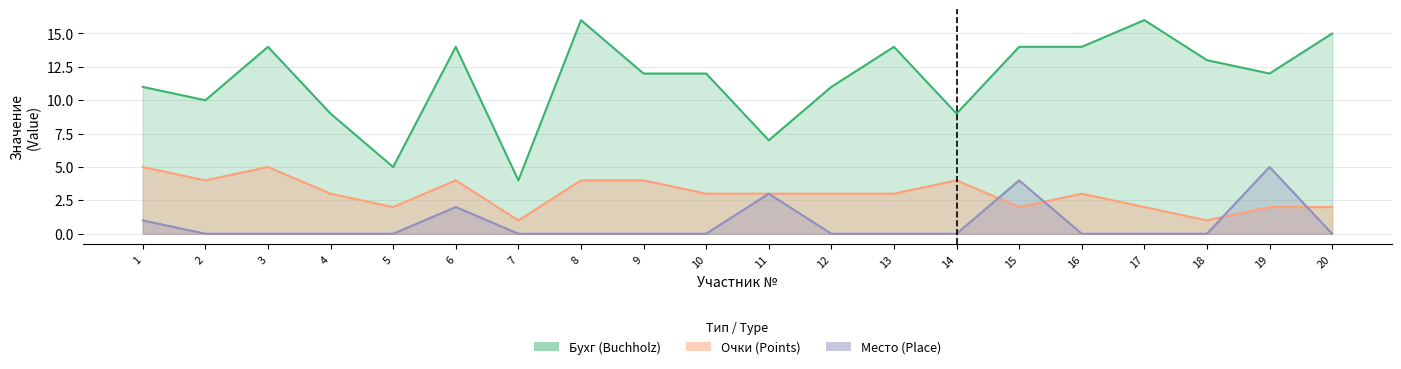

True or false: Бухг (Buchholz) and Место (Position) cross at least once.

False